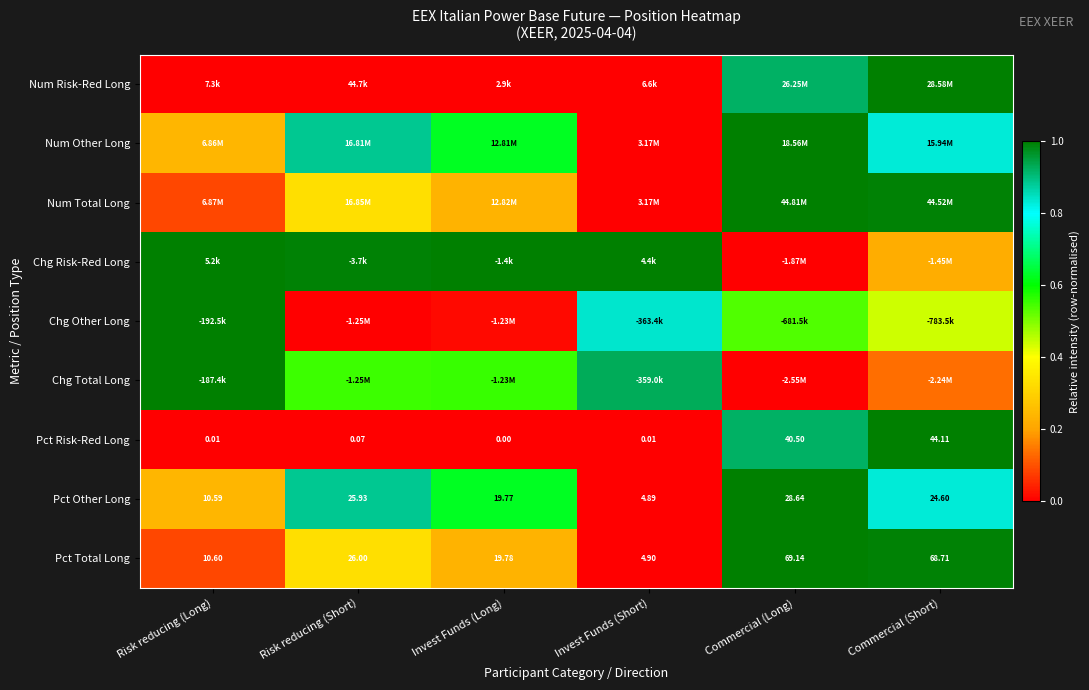

Count the number of categories in the chart.

6